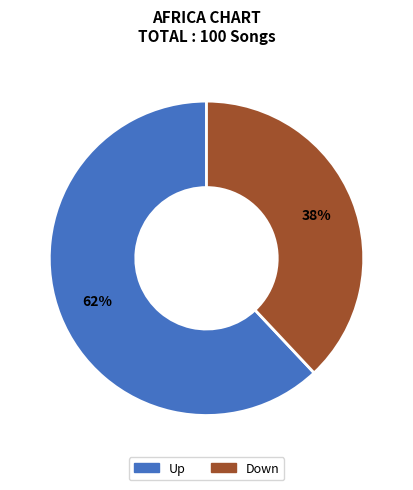

Is there a majority slice in this chart?

Yes